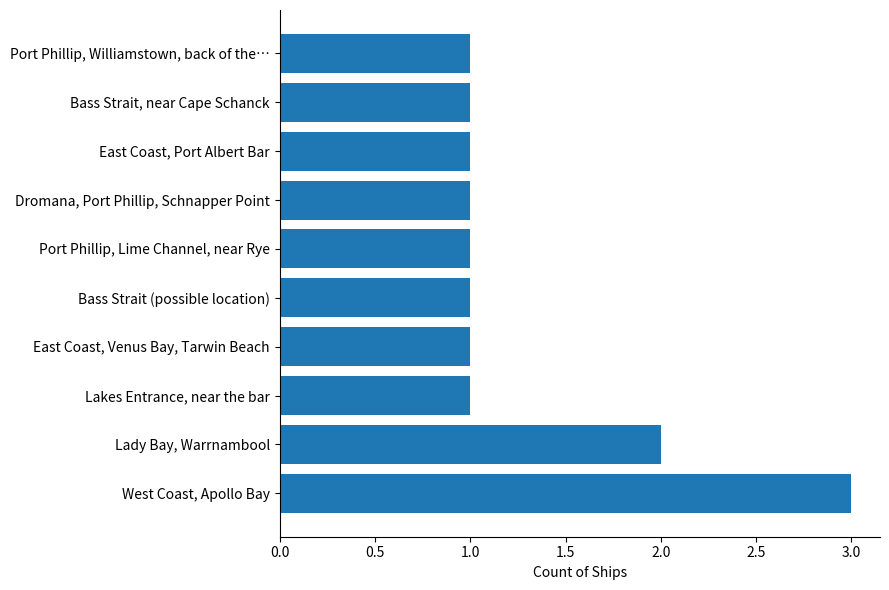

How many values are between 1 and 2?

9